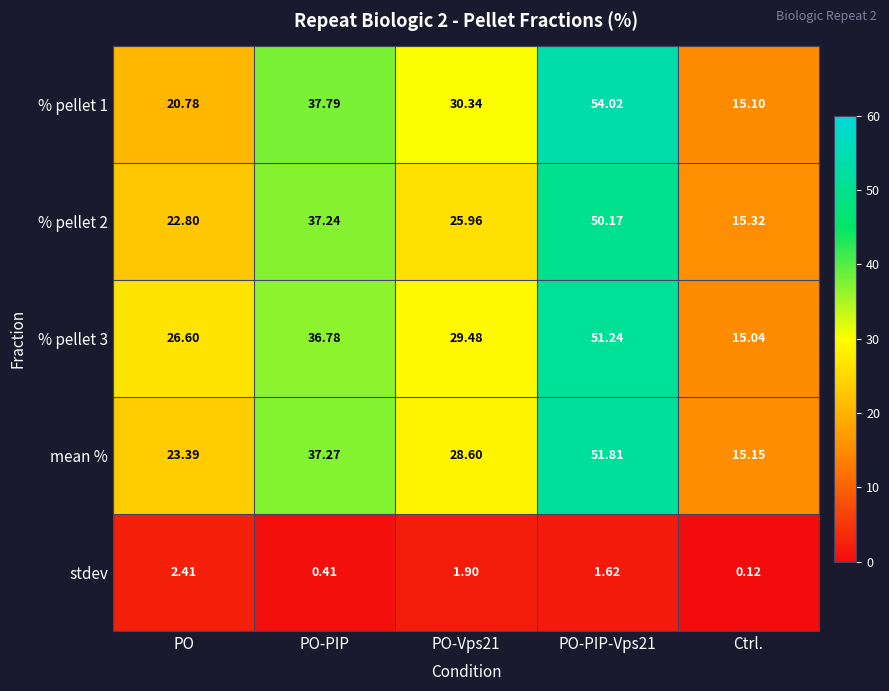

Count the number of categories in the chart.

5